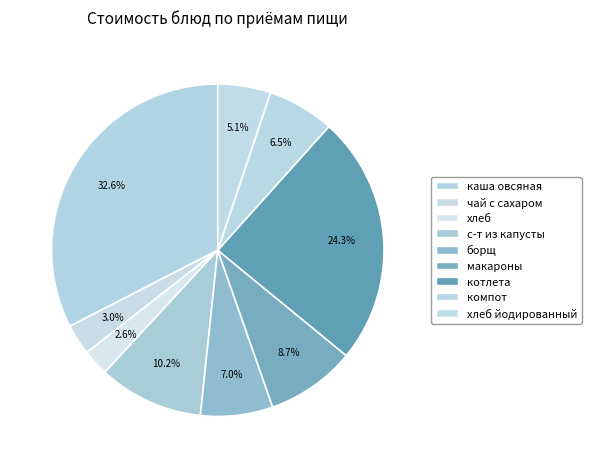

How many slices are in this pie chart?

9